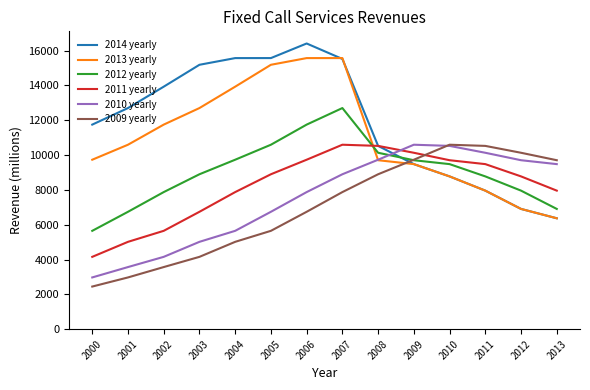

How many interior local peaks does the 2013 yearly series have?

1